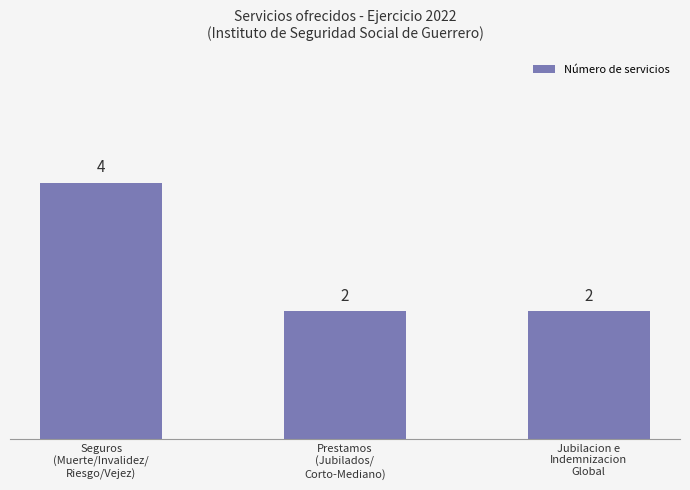

Reading left to right, extract all data points from this chart.

Seguros
(Muerte/Invalidez/
Riesgo/Vejez)=4	Prestamos
(Jubilados/
Corto-Mediano)=2	Jubilacion e
Indemnizacion
Global=2